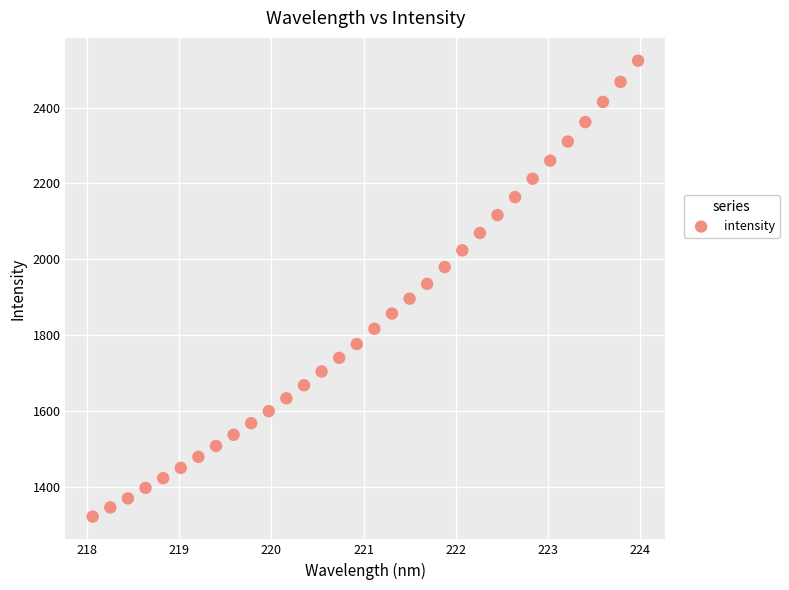

What is the range of X values (max minus min)?

5.9